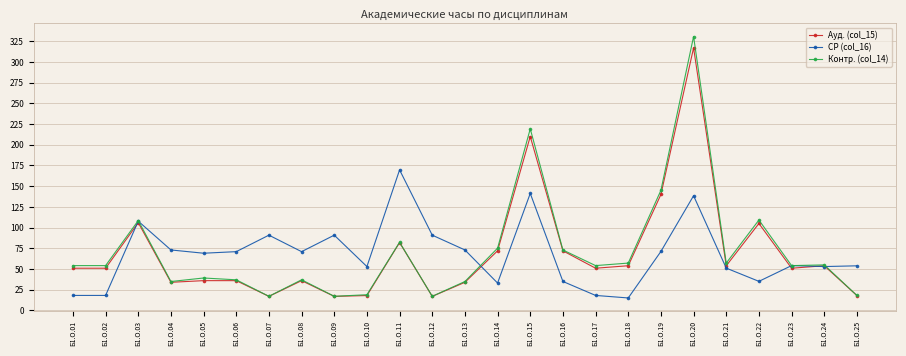

At how many categories does at least one series exceed 264?

1